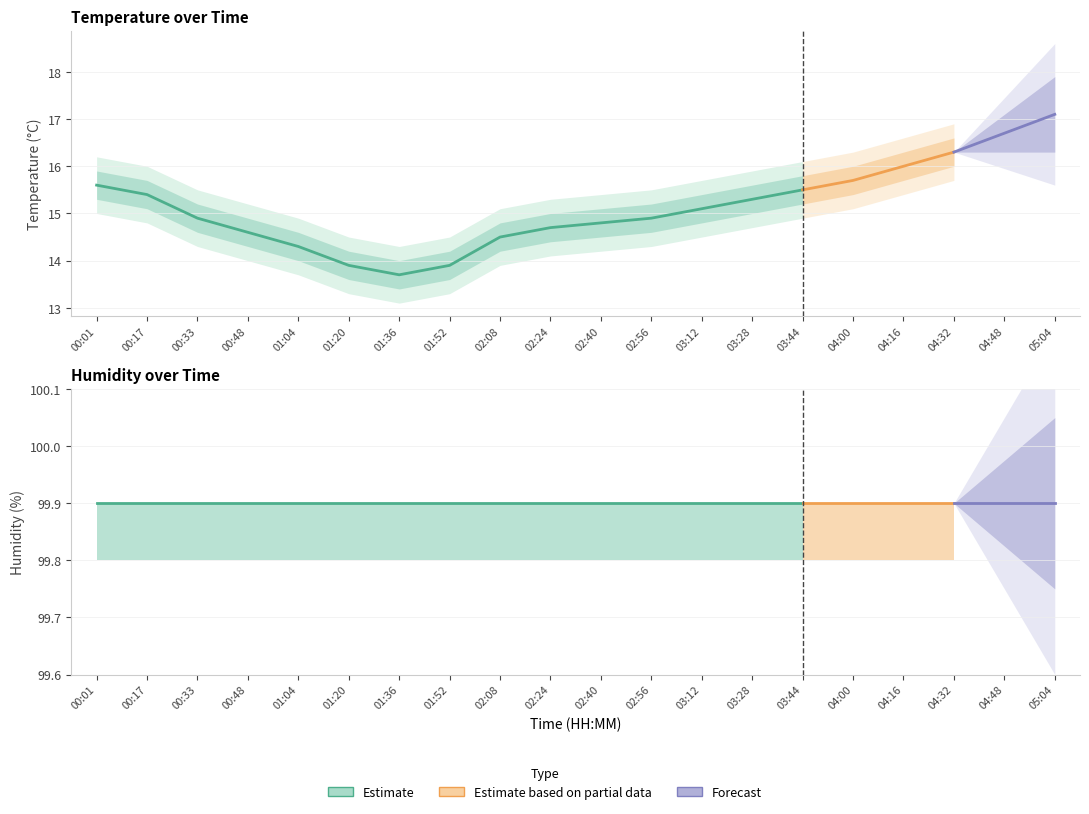

Count the number of data series in this chart.

2